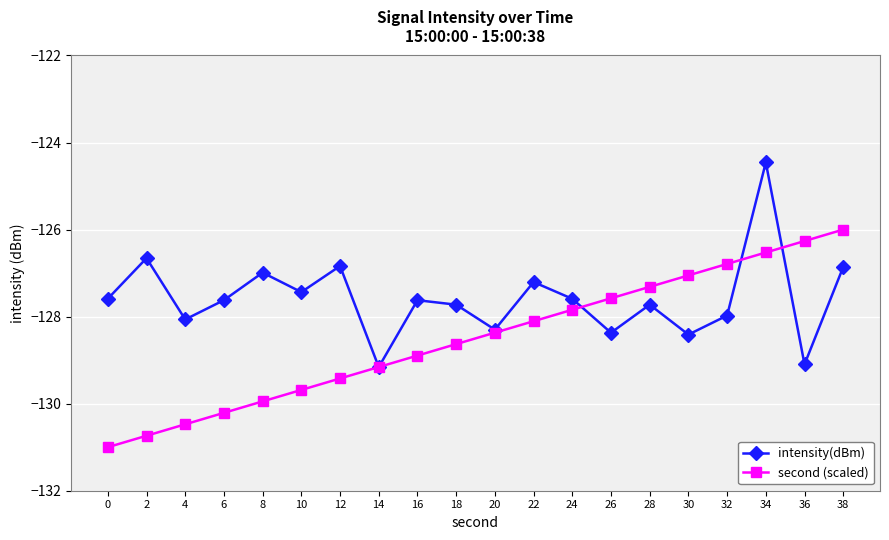

What is the difference between the maximum and minimum values in the intensity(dBm) series?

4.7